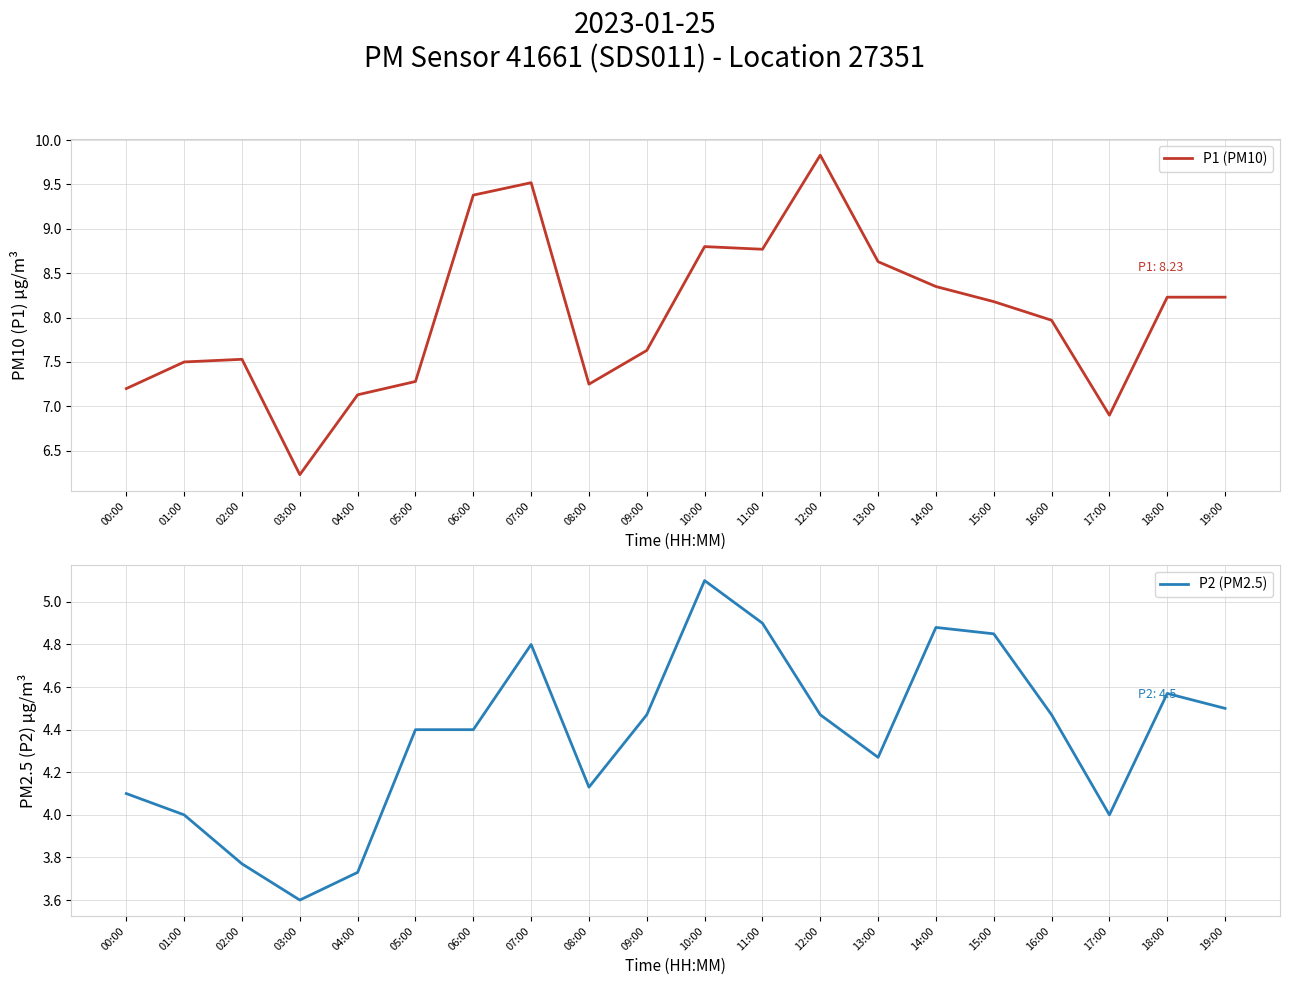

What is the minimum value shown in the chart?

3.6